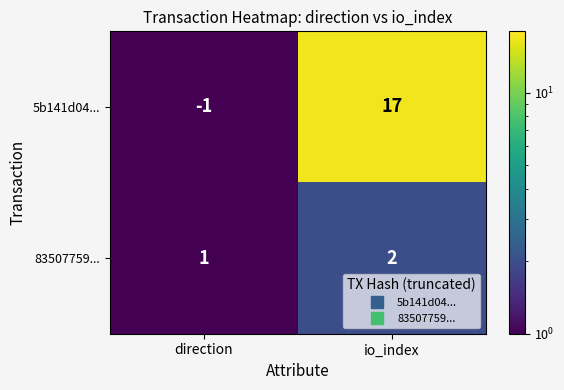

What is the sum of the 5b141d04... values at direction and io_index?

16